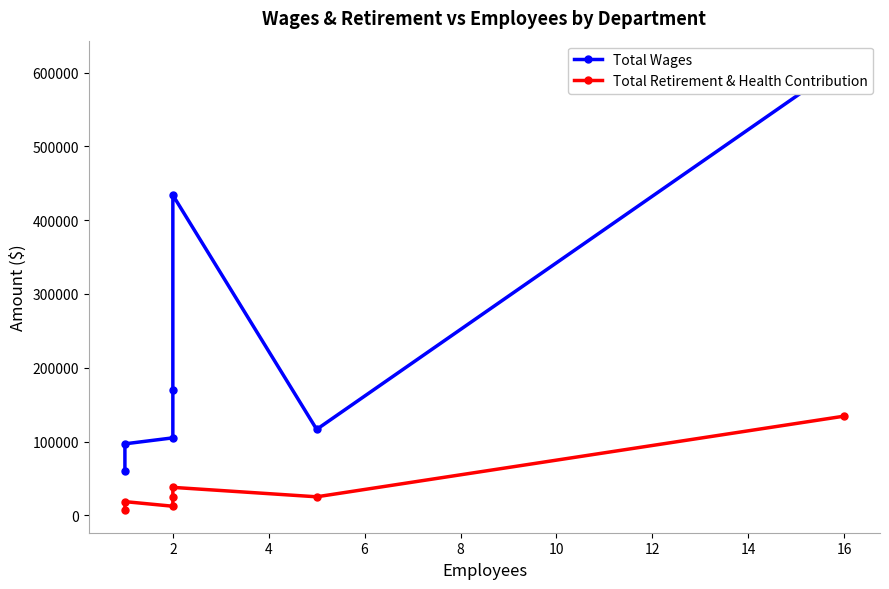

Rank the series by their average value, from highest to lowest.

Total Wages, Total Retirement & Health Contribution